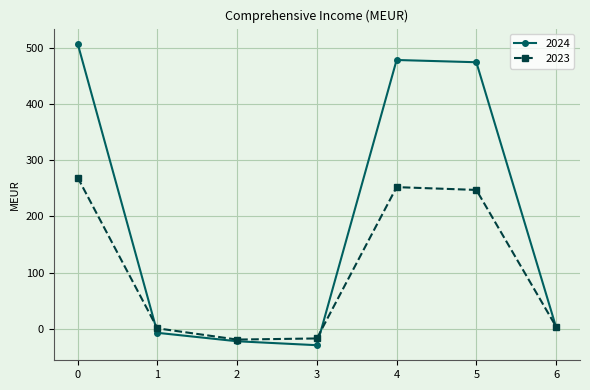

What is the minimum value for 2023?

-19